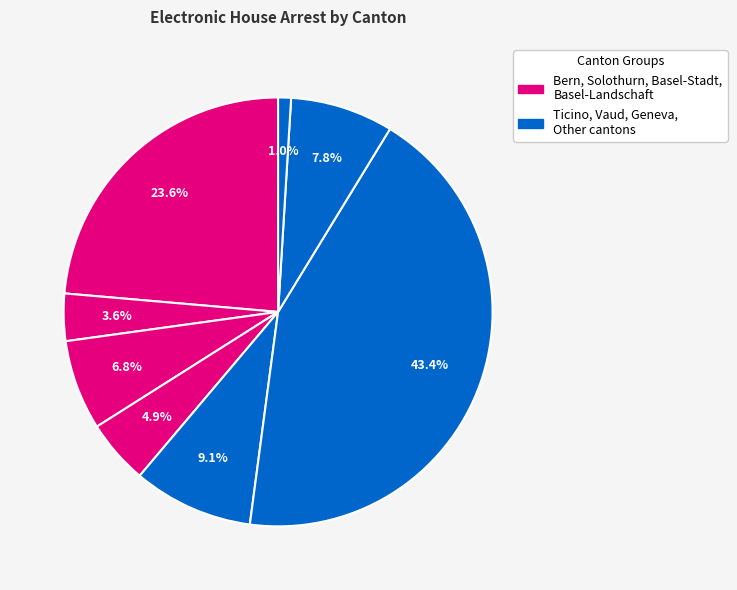

Count the number of slices in the pie.

8